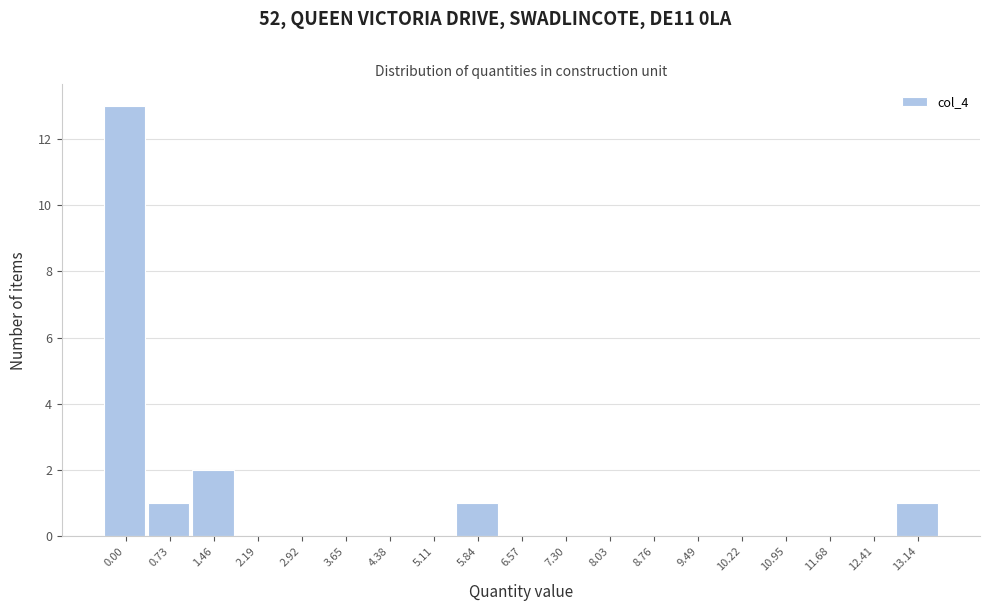

Reading left to right, what are all the values shown in this chart?

0.00=13	0.73=1	1.46=2	2.19=0	2.92=0	3.65=0	4.38=0	5.11=0	5.84=1	6.57=0	7.30=0	8.03=0	8.76=0	9.49=0	10.22=0	10.95=0	11.68=0	12.41=0	13.14=1